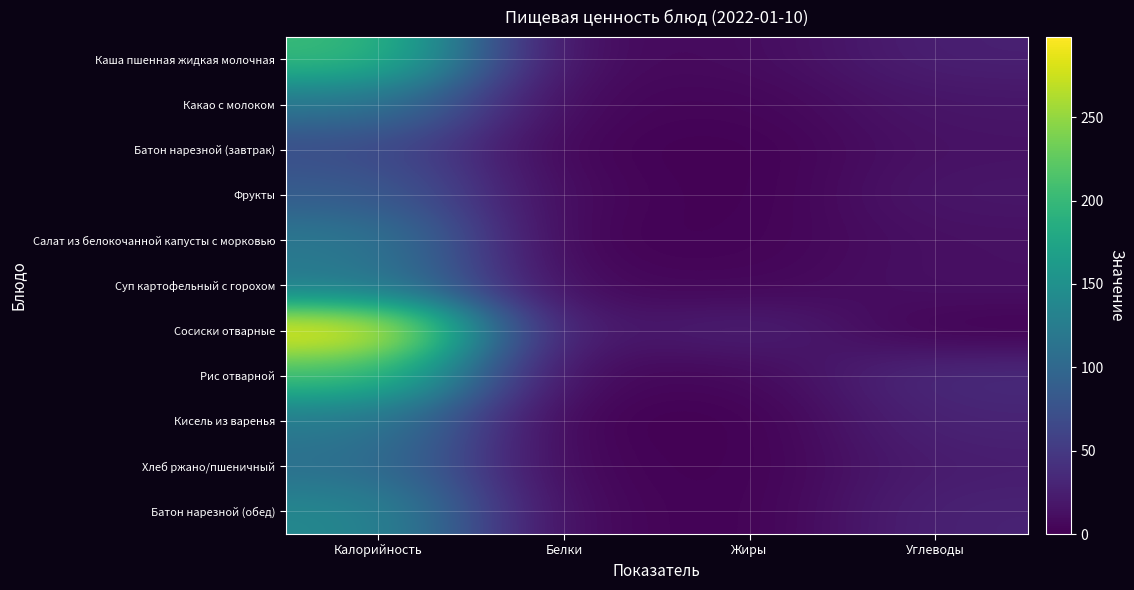

Which series has the largest total across all categories?

Сосиски отварные